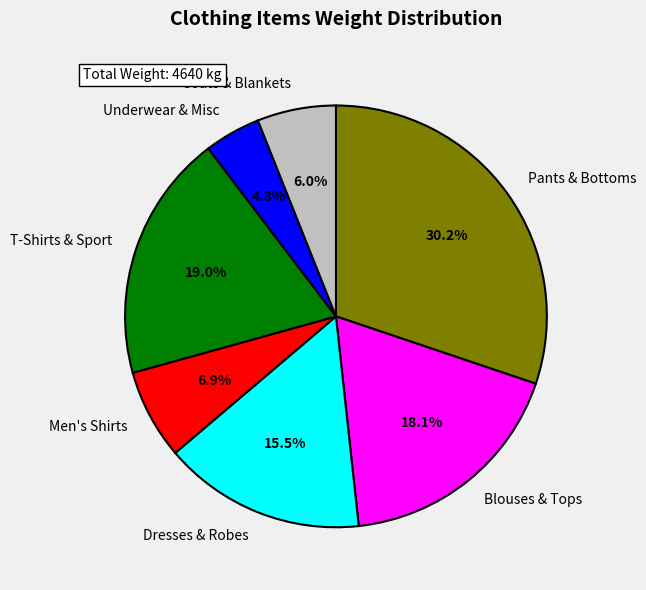

How many slices are in this pie chart?

7